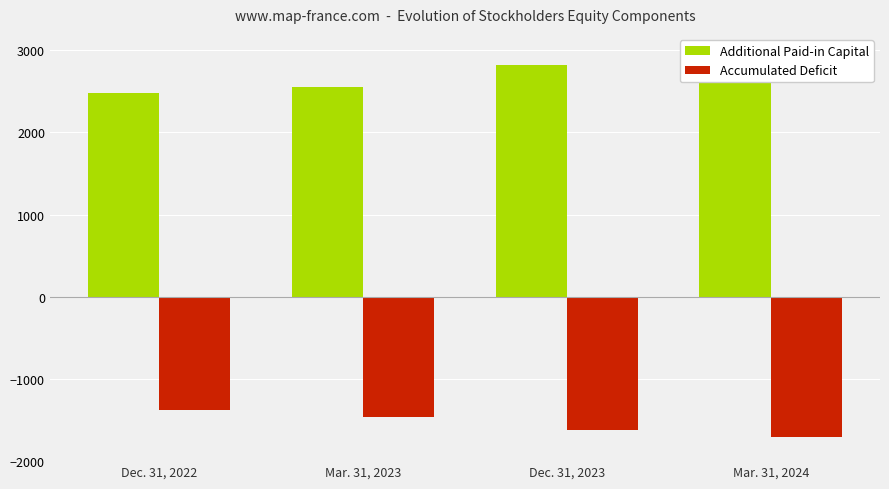

What is the maximum value for Accumulated Deficit?

-1377